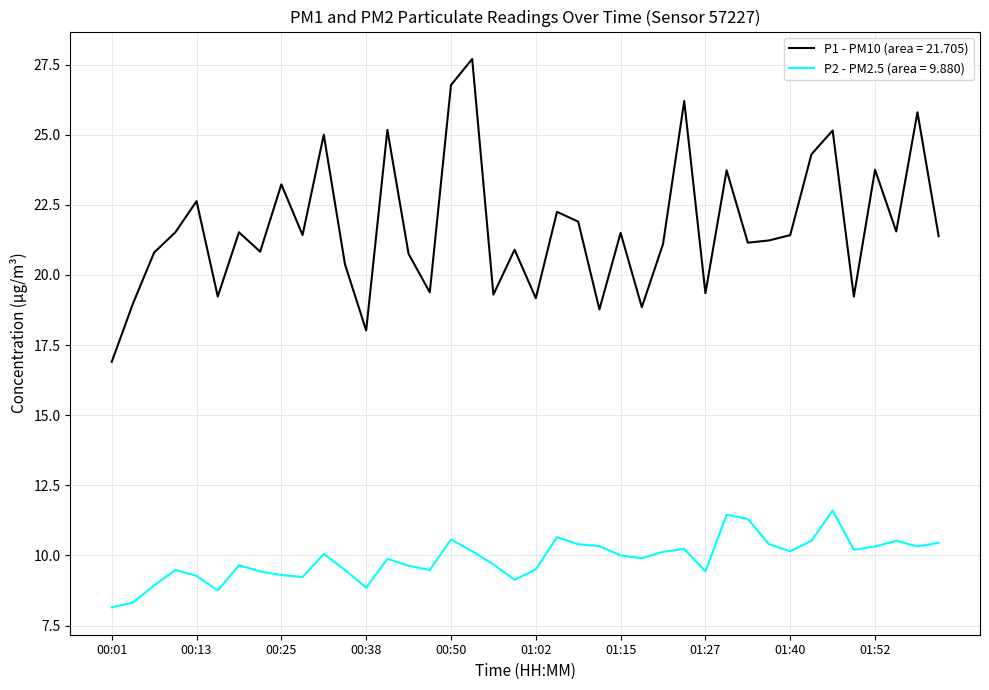

Which series has the largest total across all categories?

P1 - PM10 (area = 21.705)